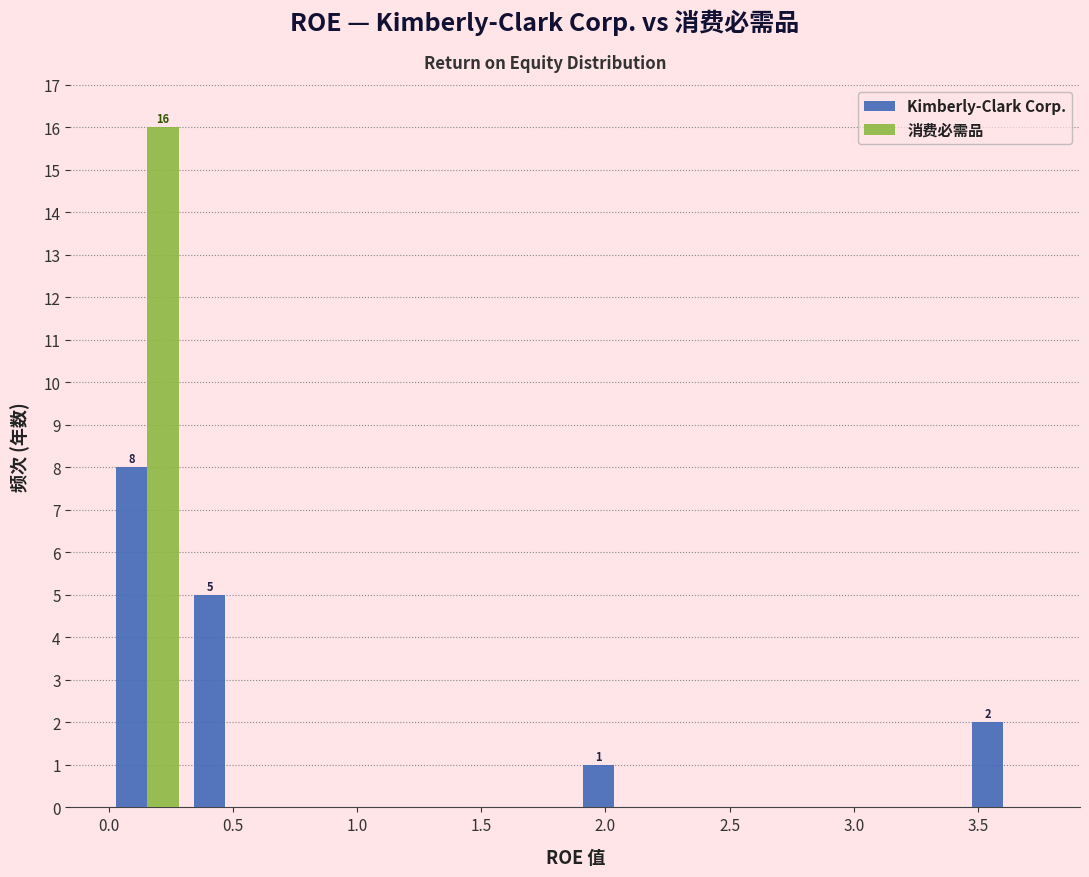

In the 消费必需品 series, which range on the x-axis has the tallest bar?

0.00 to 0.30